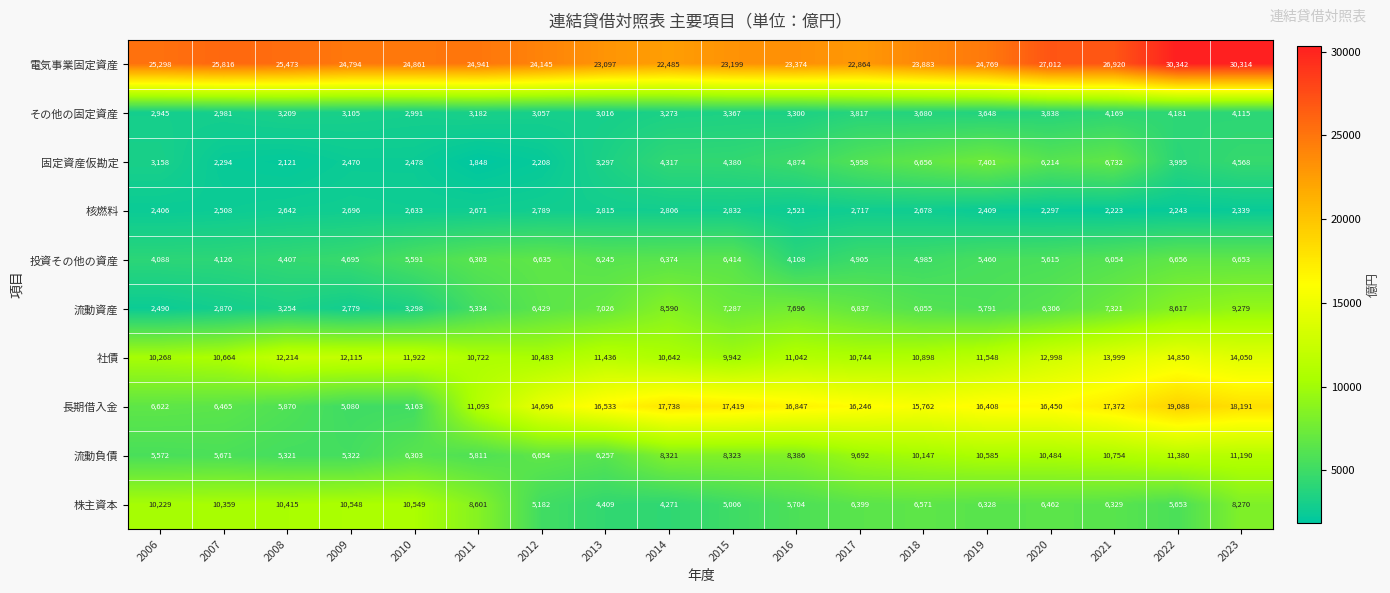

What is the total value across all series at 2020?

97676